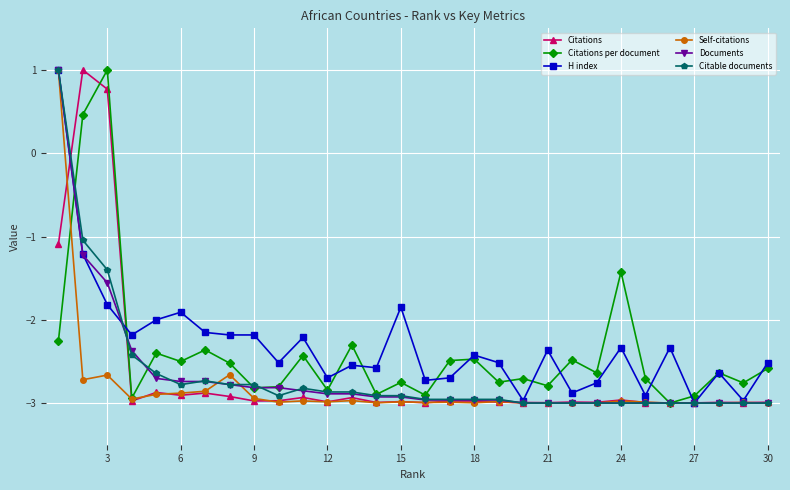

The Self-citations series shows -0.9 at 21. True or false?

False